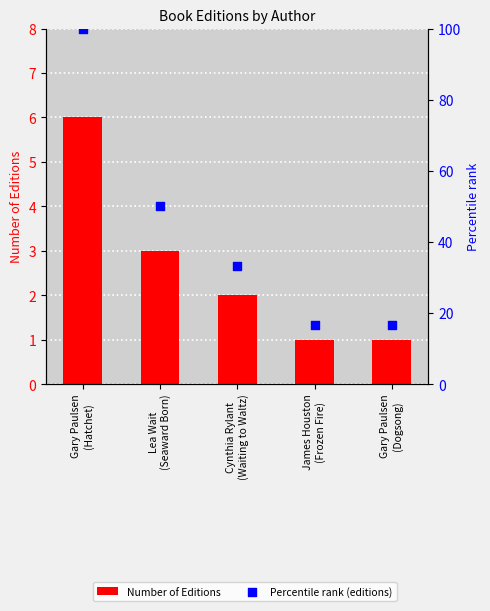

What are all the series names shown in the legend?

Number of Editions, Percentile rank (editions)